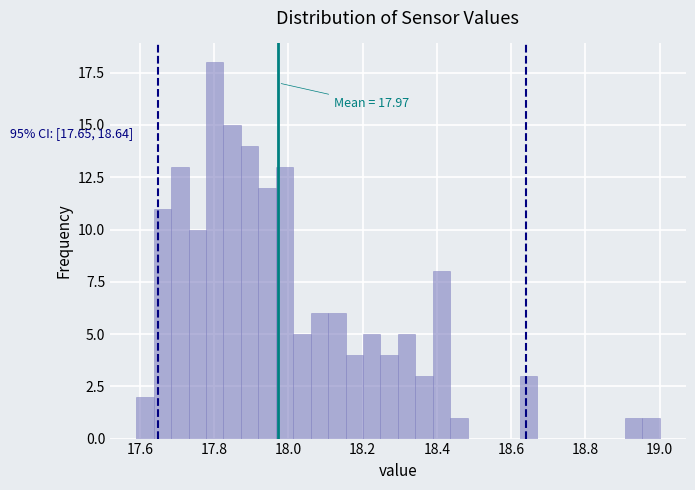

Read against the x-axis, roughly where is the centre of the tallest bar?

17.80